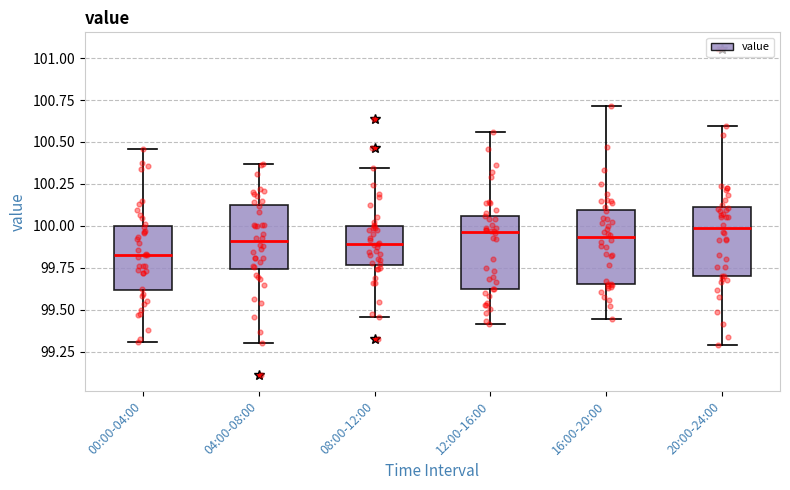

Reading left to right, read every box against the y-axis: the position of its median line, the range the box covers, and the ends of its whiskers. The values are not printed on the chart, so give them approximately, as read against the axis.

00:00-04:00: median 99.85, box 99.60 to 100.00, whiskers 99.30 to 100.45
04:00-08:00: median 99.90, box 99.75 to 100.15, whiskers 99.30 to 100.35
08:00-12:00: median 99.90, box 99.75 to 100.00, whiskers 99.45 to 100.35
12:00-16:00: median 99.95, box 99.65 to 100.05, whiskers 99.40 to 100.55
16:00-20:00: median 99.95, box 99.65 to 100.10, whiskers 99.45 to 100.70
20:00-24:00: median 100.00, box 99.70 to 100.10, whiskers 99.30 to 100.60